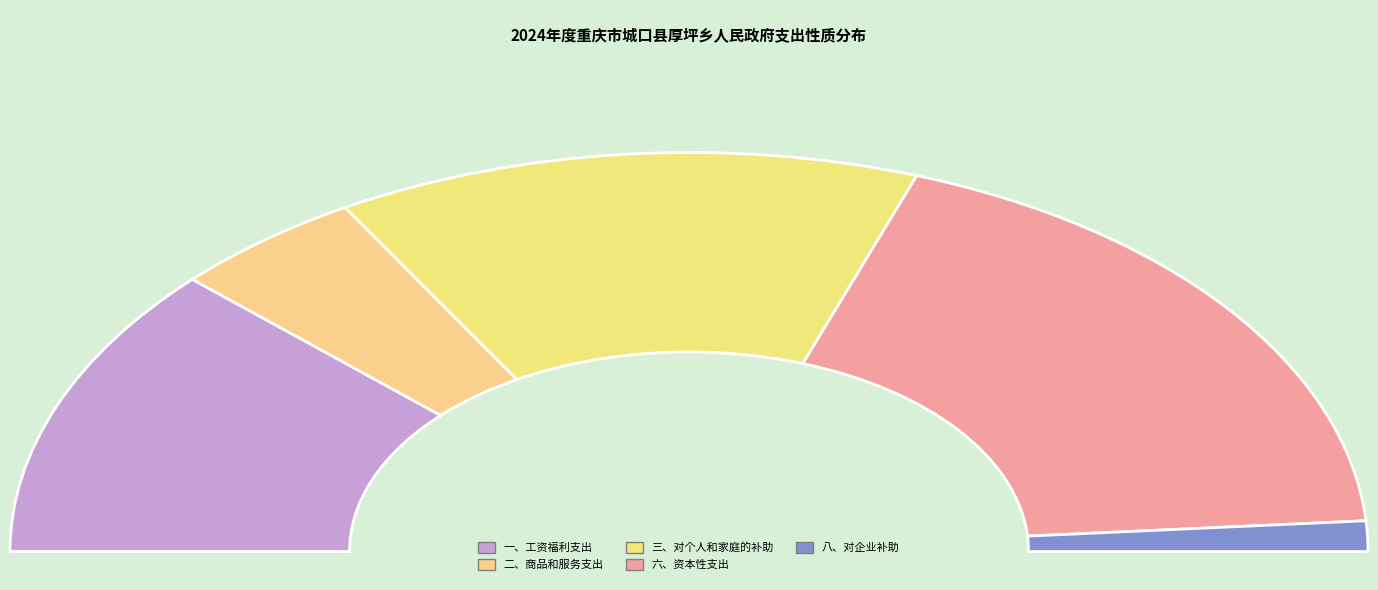

The 六、资本性支出 slice represents 37% of the pie. True or false?

True